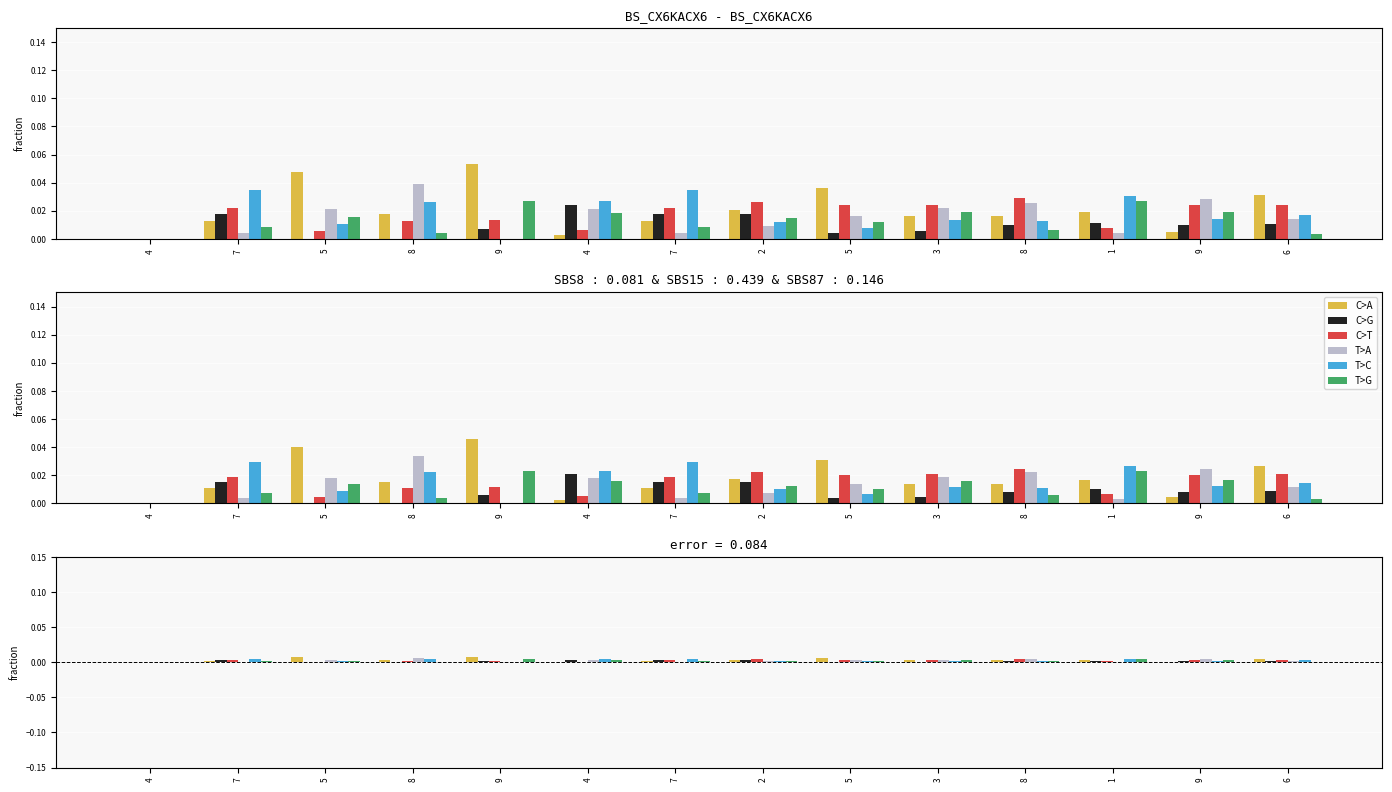

Rank the categories by T>C value from lowest to highest.

4, 9, 5, 5, 2, 8, 3, 9, 6, 8, 4, 1, 7, 7